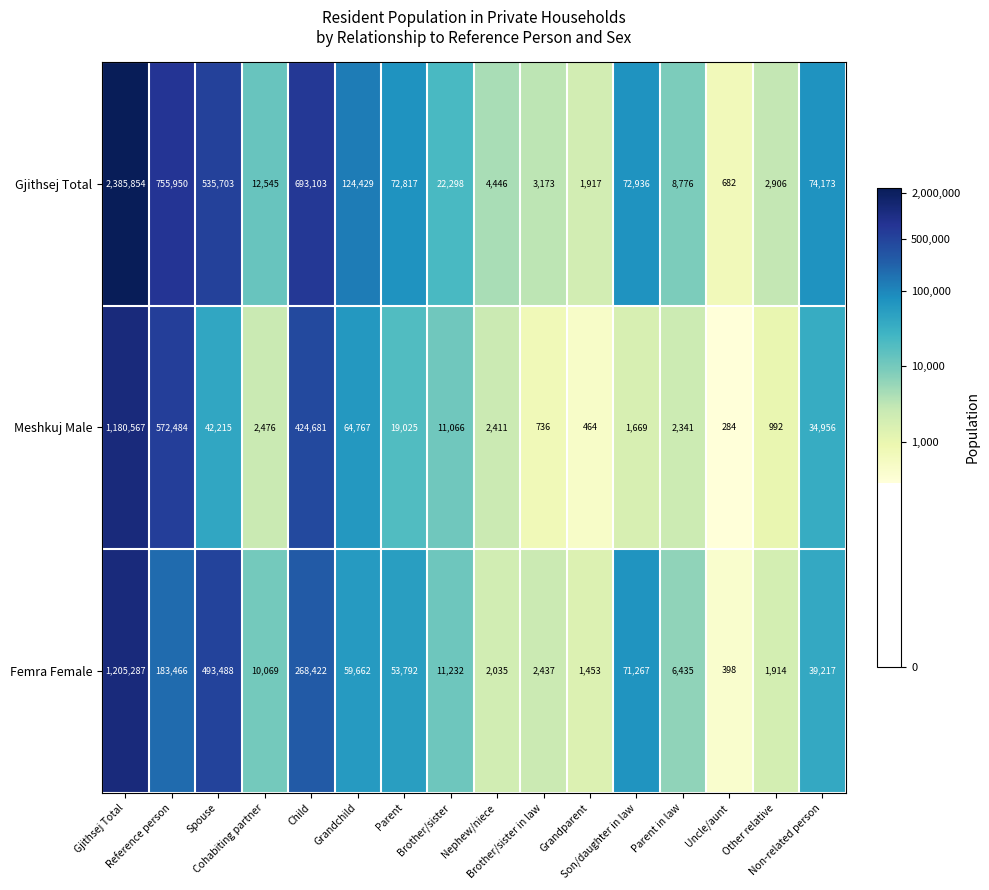

Rank the series by their maximum value, from highest to lowest.

Gjithsej Total, Femra Female, Meshkuj Male